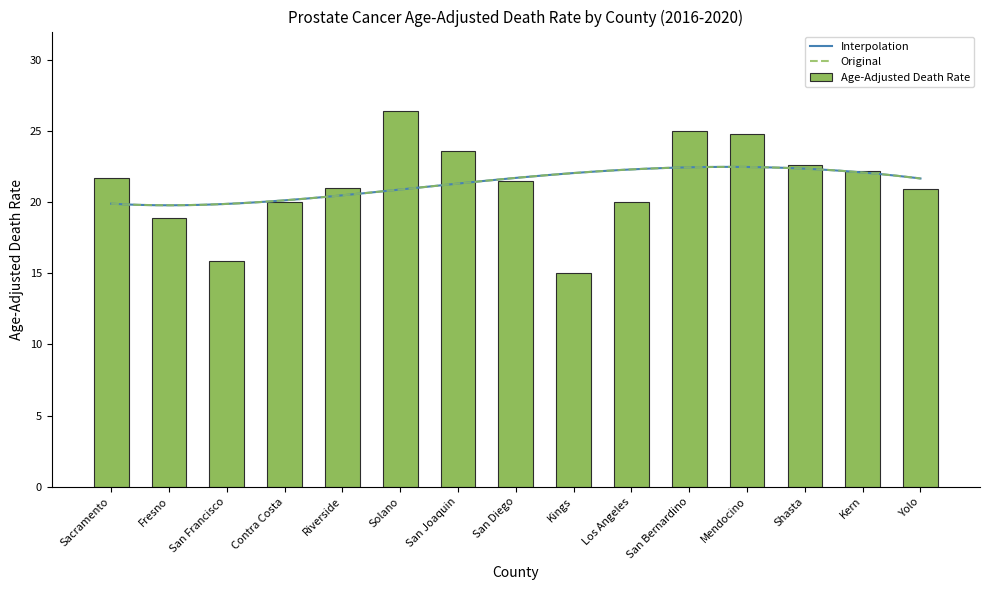

How many categories are shown in the chart?

15